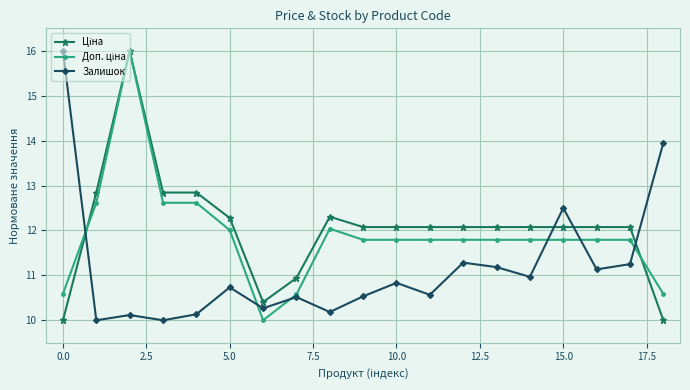

What is the value of the Залишок point at the 12th from the left?

10.6